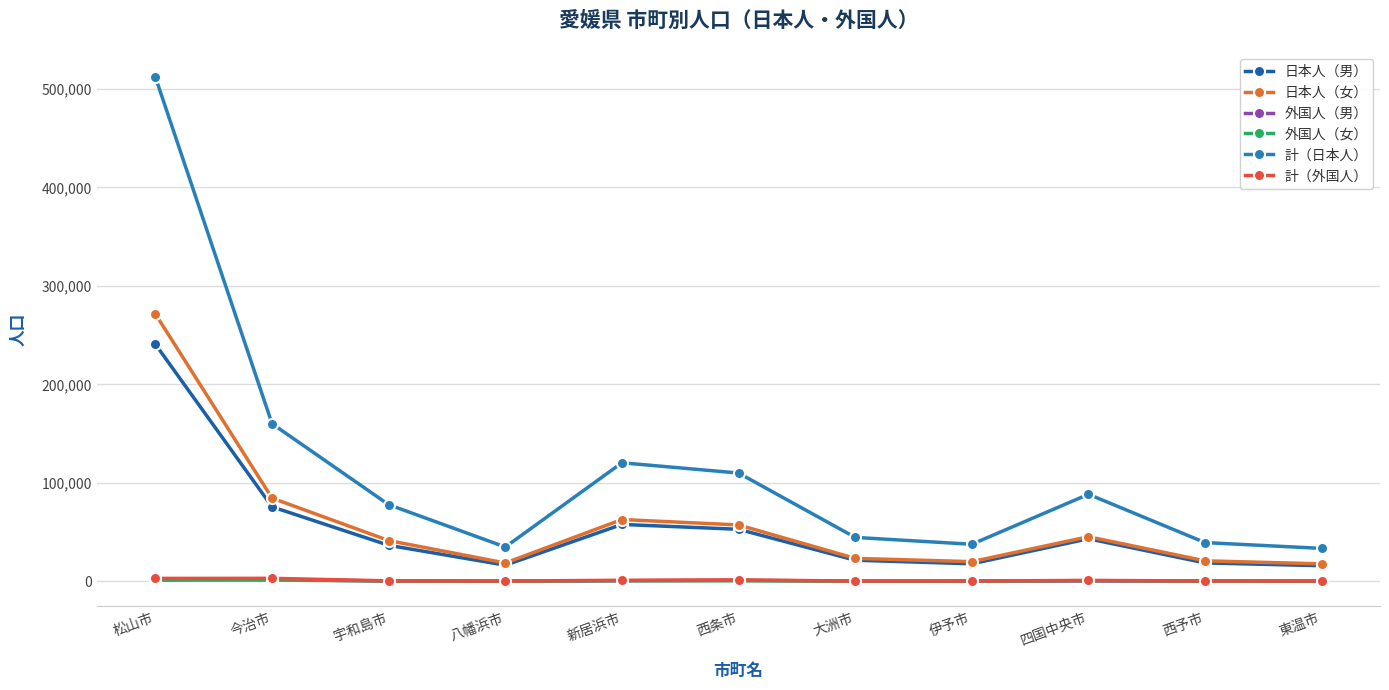

In 計（外国人）, how many points are higher than both neighbors (excluding endpoints)?

3